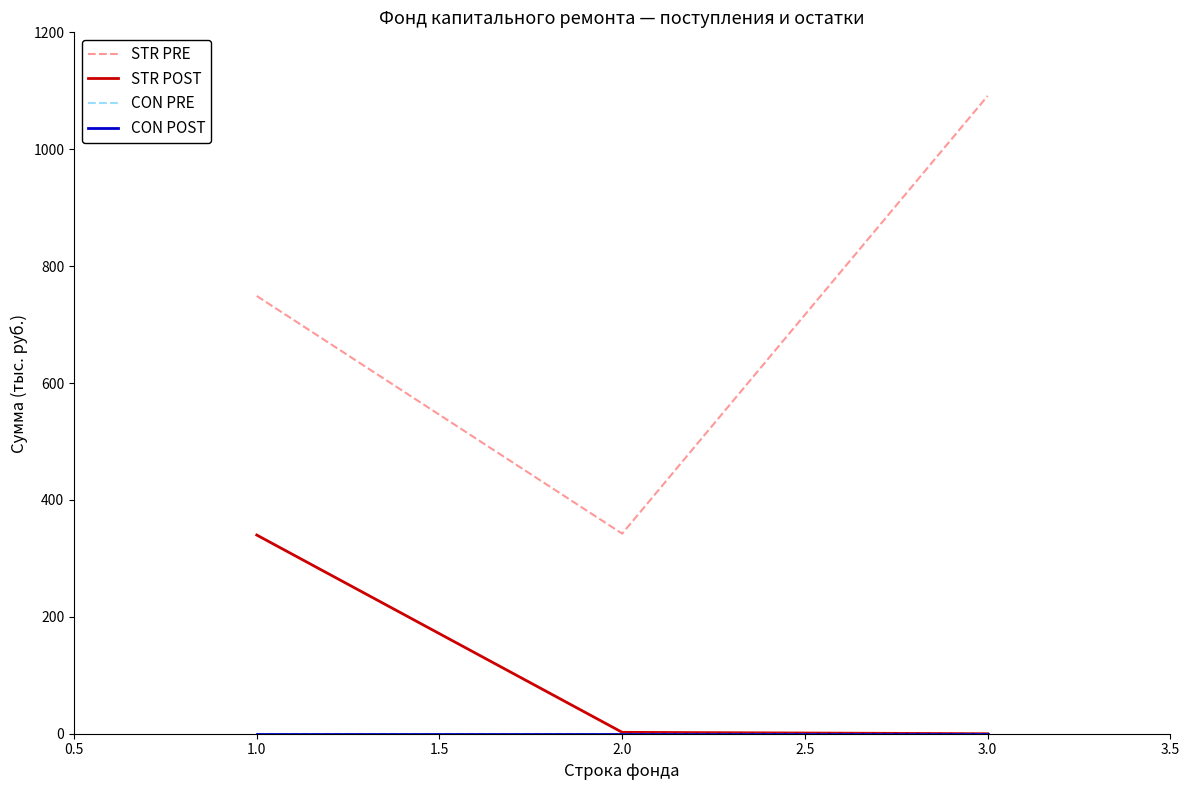

Is this an area chart (filled region under the line)?

No